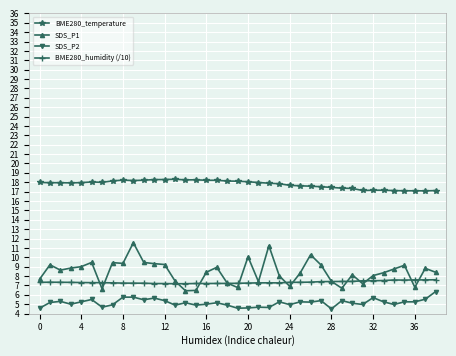

What is the value of the BME280_temperature point at the 21st from the left?

18.1